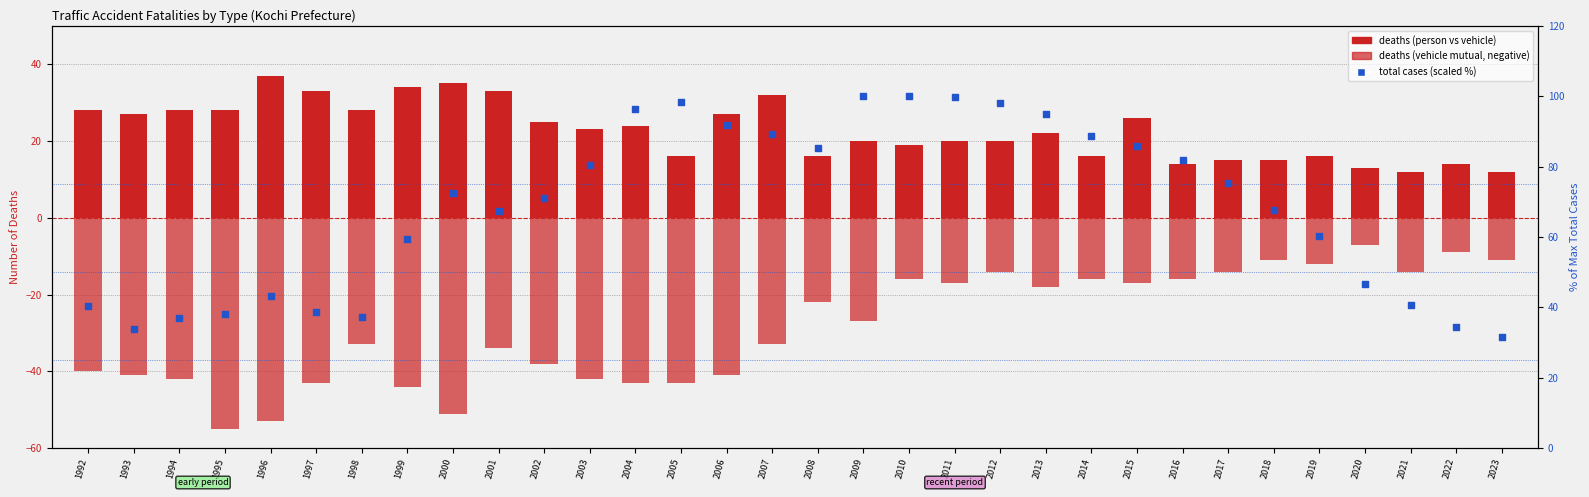

Which series contains the lowest Y value?

deaths_vehicle_mutual